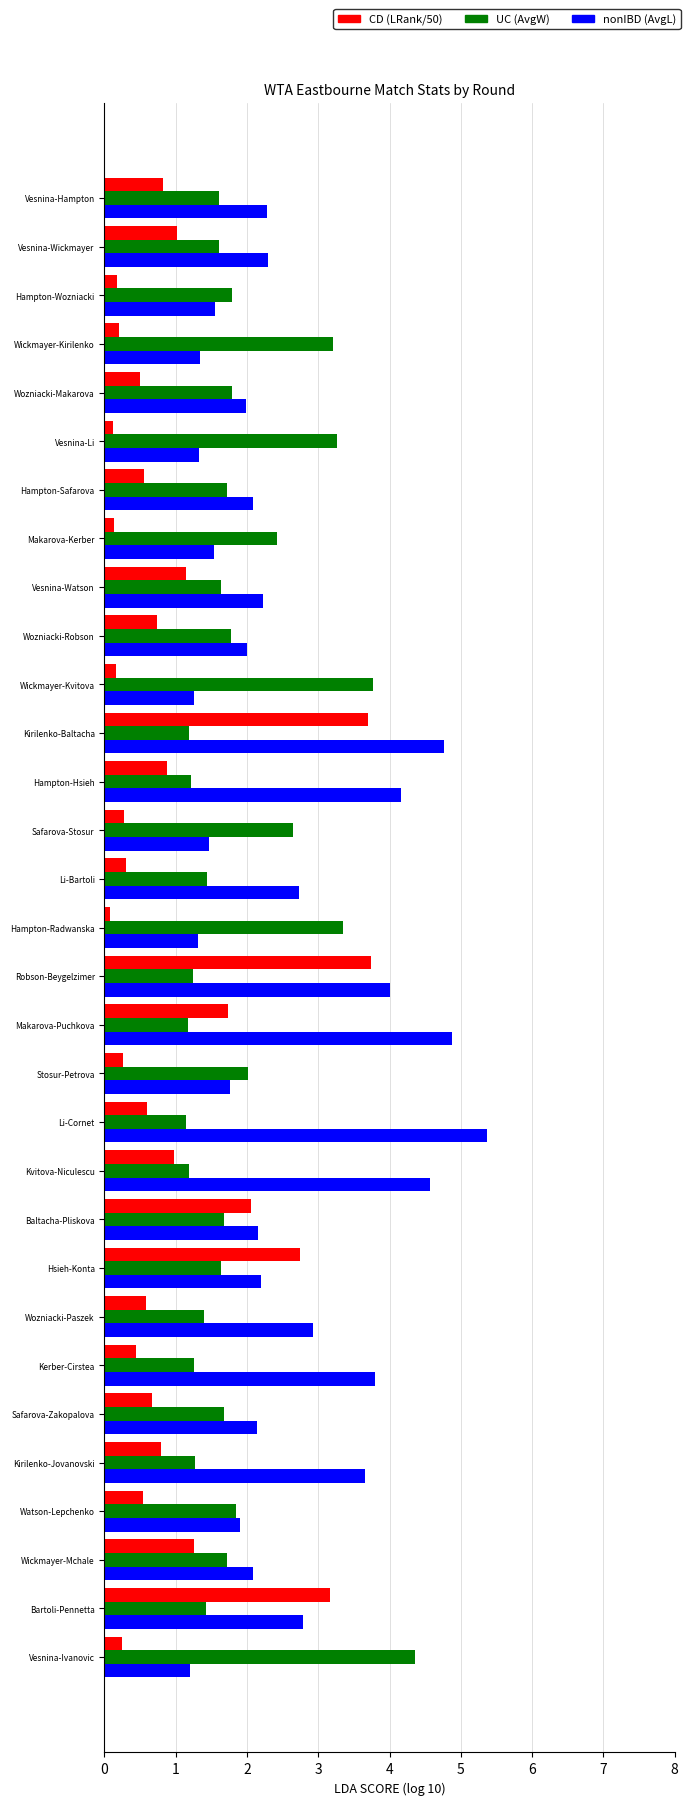

What is the maximum value shown in the chart?

5.4